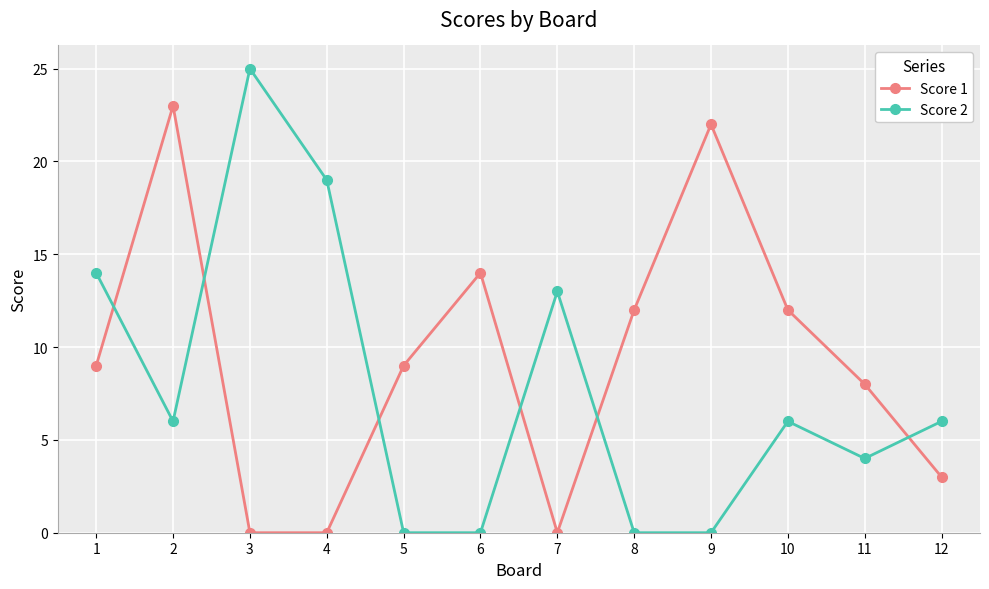

Does the chart have visible grid lines?

Yes